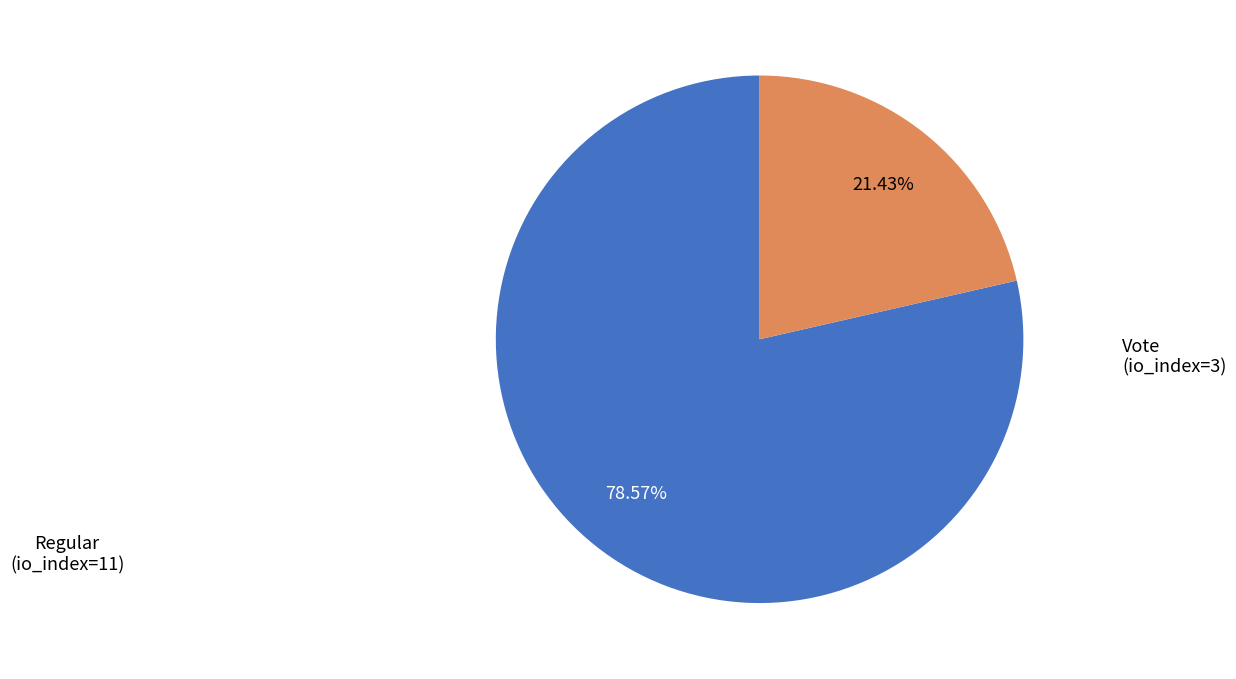

What is the smallest slice in the pie chart?

Vote (io_index=3)